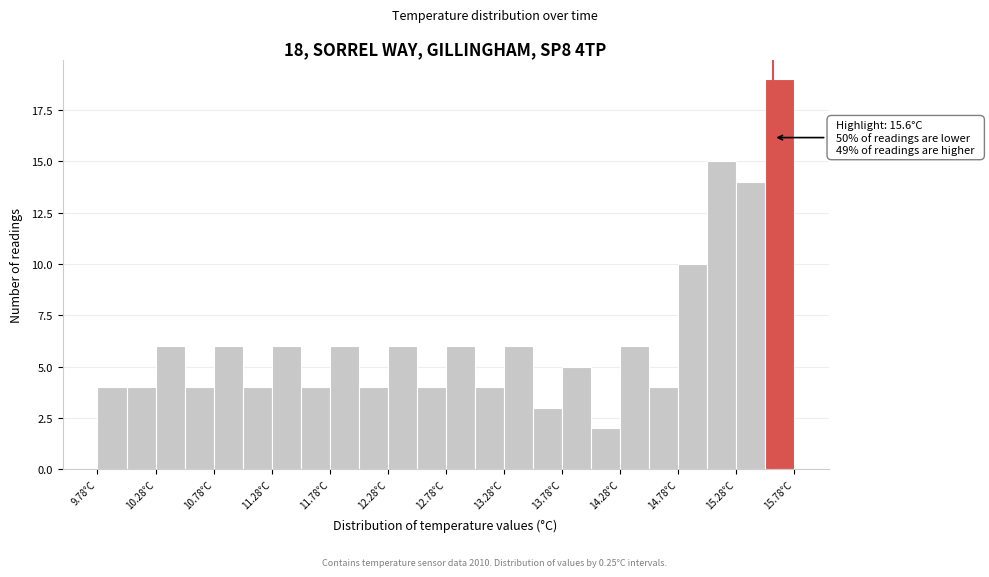

Over which range of the x-axis is the bar tallest?

15.525 to 15.775